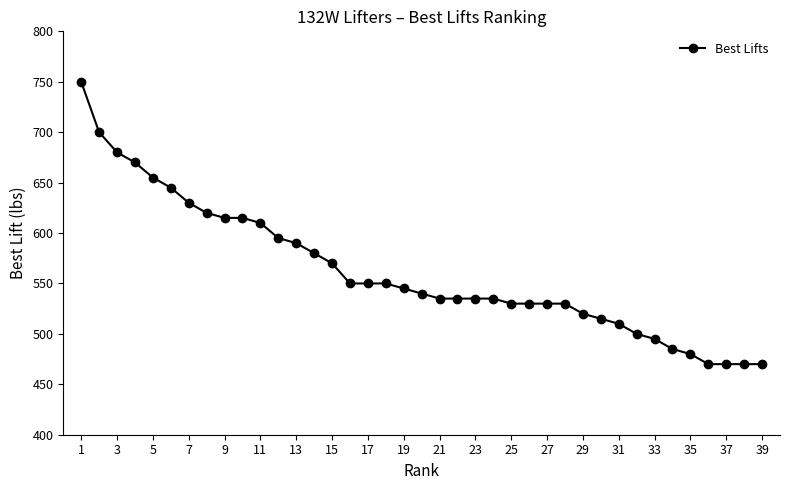

What is the smallest value displayed?

470